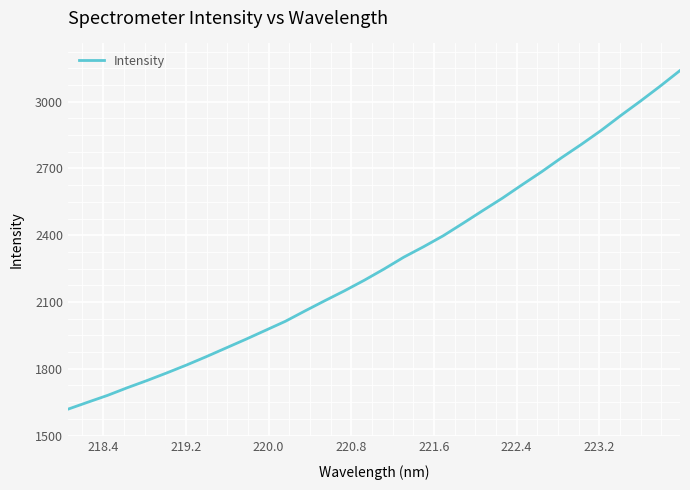

What is the maximum value shown in the chart?

3139.9